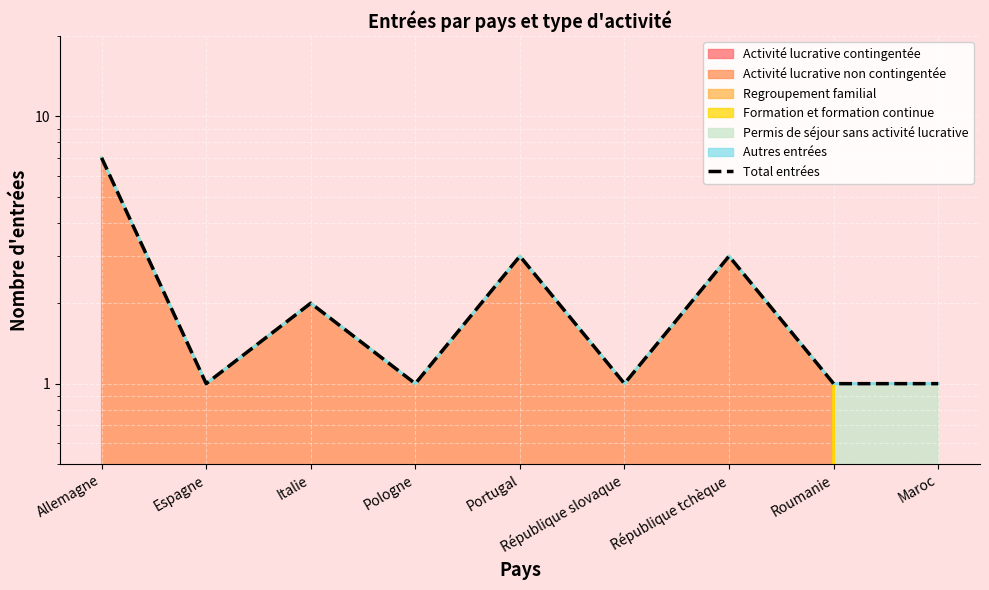

What is the difference between the values at Italie and Pologne?

1